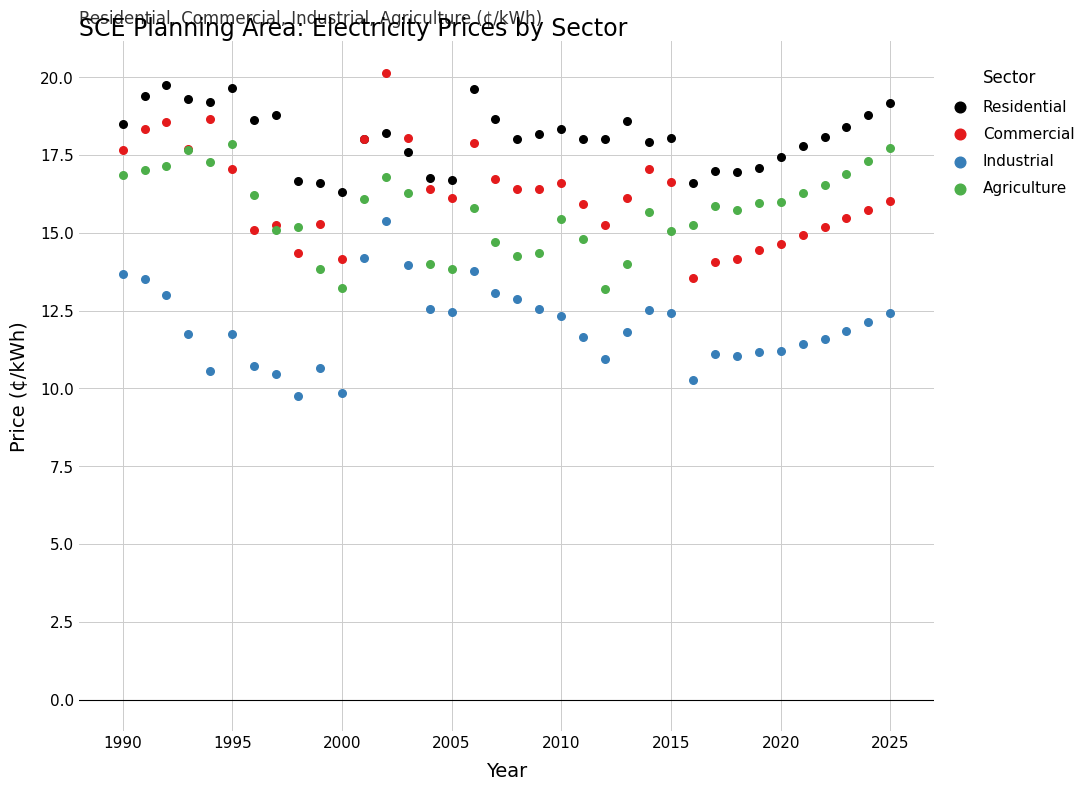

Which series contains the lowest Y value?

Industrial